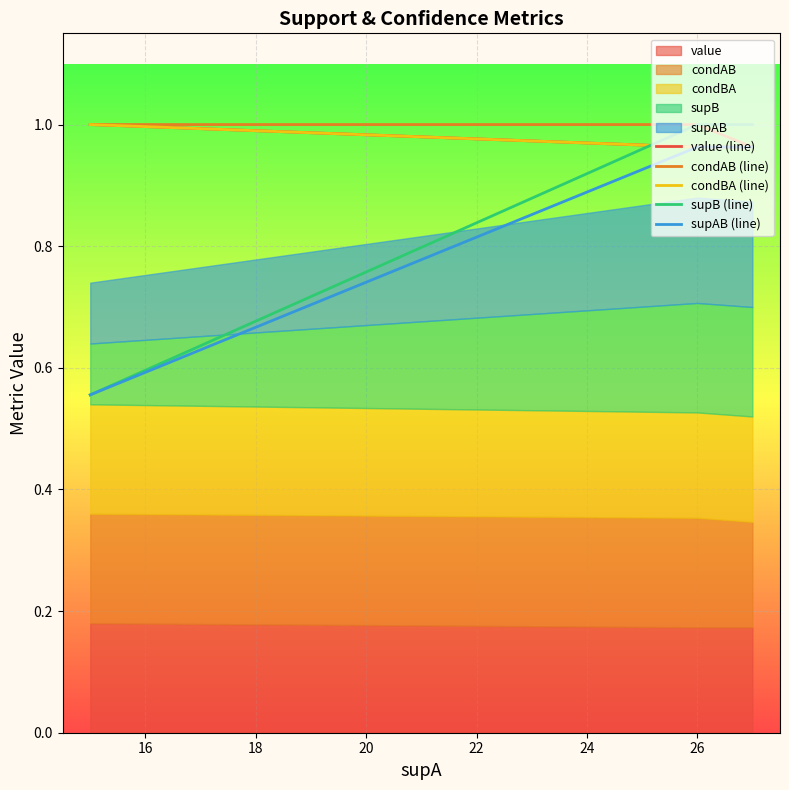

What is the value of the condBA (line) point at the 6th from the left?

1.0